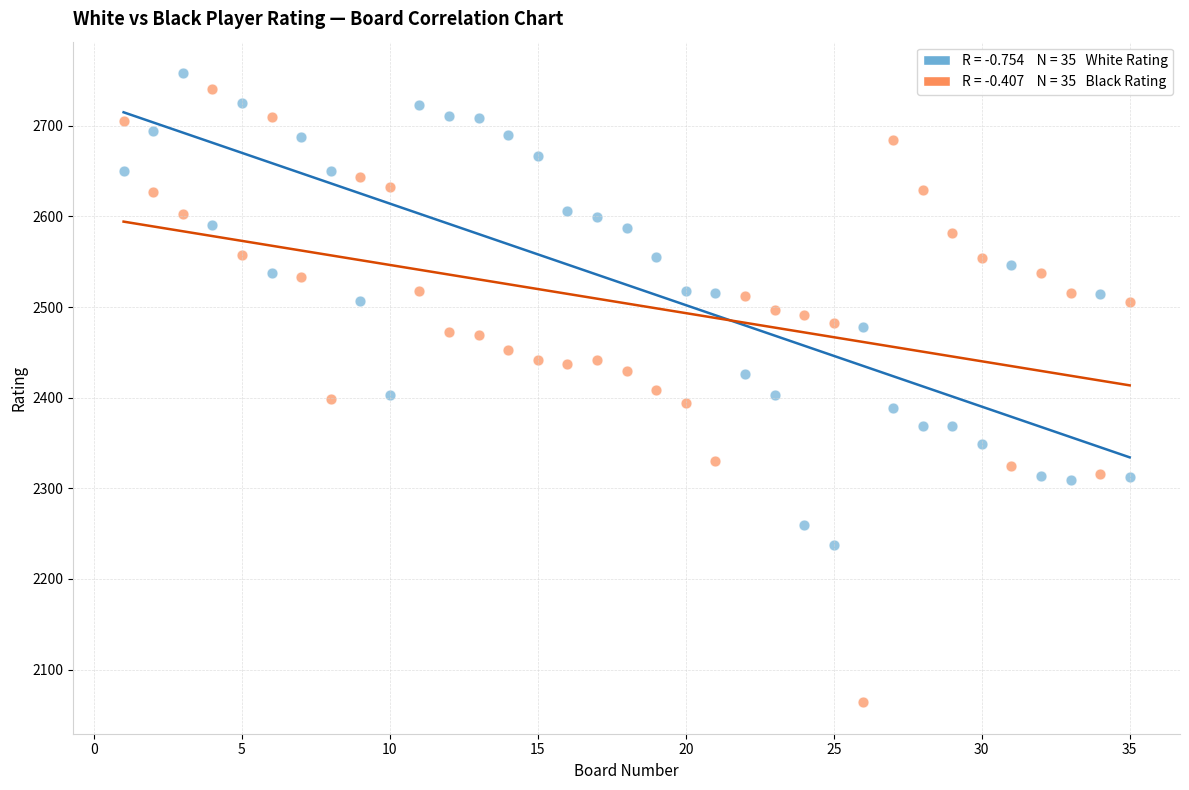

Across all data points, what is the range of Y values (max minus min)?

694